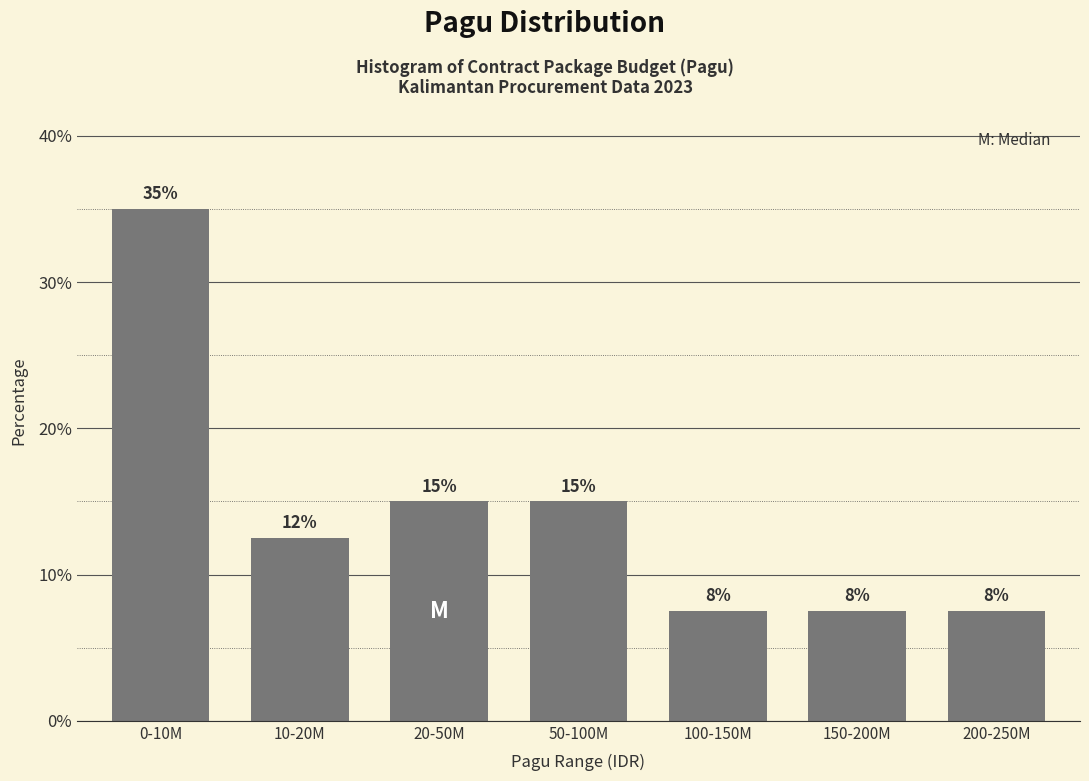

Does the chart contain any negative values?

No